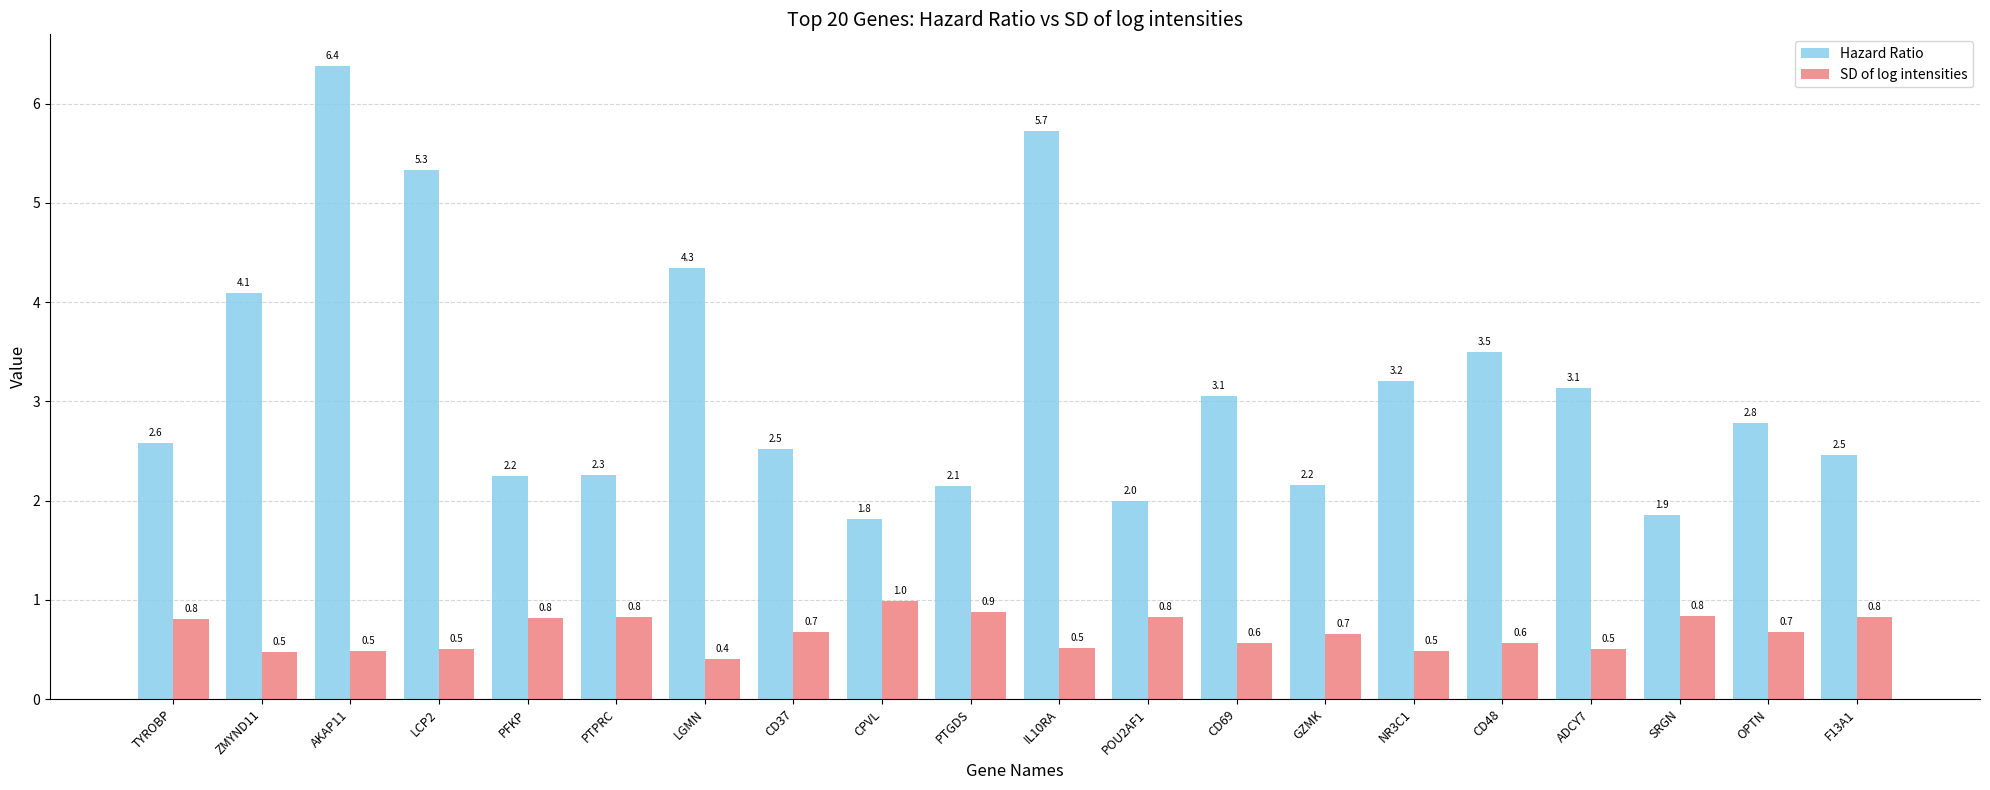

Reading left to right, list all the values displayed in this chart.

Hazard Ratio: TYROBP=2.6	ZMYND11=4.1	AKAP11=6.4	LCP2=5.3	PFKP=2.2	PTPRC=2.3	LGMN=4.3	CD37=2.5	CPVL=1.8	PTGDS=2.1	IL10RA=5.7	POU2AF1=2.0	CD69=3.1	GZMK=2.2	NR3C1=3.2	CD48=3.5	ADCY7=3.1	SRGN=1.9	OPTN=2.8	F13A1=2.5
SD of log intensities: TYROBP=0.8	ZMYND11=0.5	AKAP11=0.5	LCP2=0.5	PFKP=0.8	PTPRC=0.8	LGMN=0.4	CD37=0.7	CPVL=1.0	PTGDS=0.9	IL10RA=0.5	POU2AF1=0.8	CD69=0.6	GZMK=0.7	NR3C1=0.5	CD48=0.6	ADCY7=0.5	SRGN=0.8	OPTN=0.7	F13A1=0.8